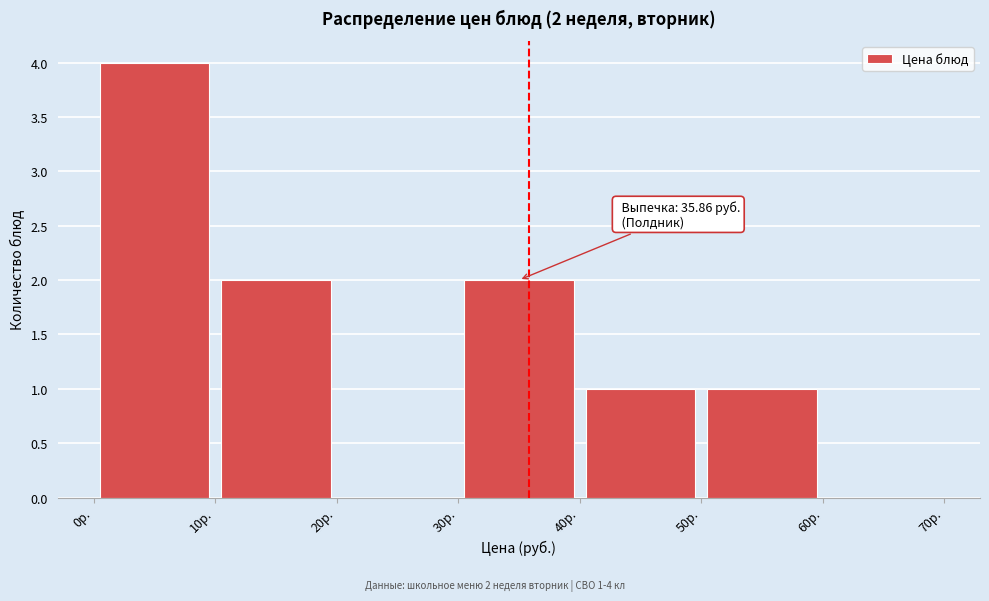

Over which range of the x-axis is the bar tallest?

0 to 10